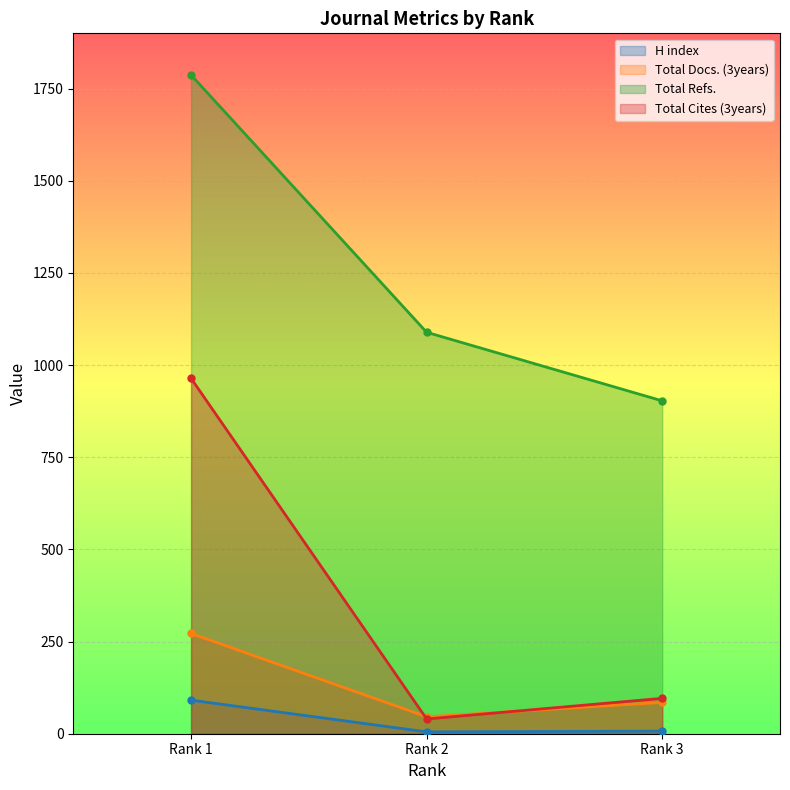

How many data points does each series have?

3